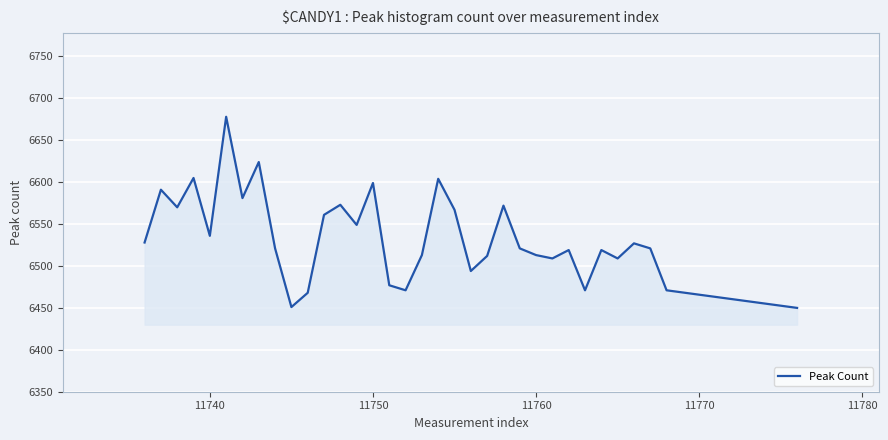

What is the smallest value displayed?

6450